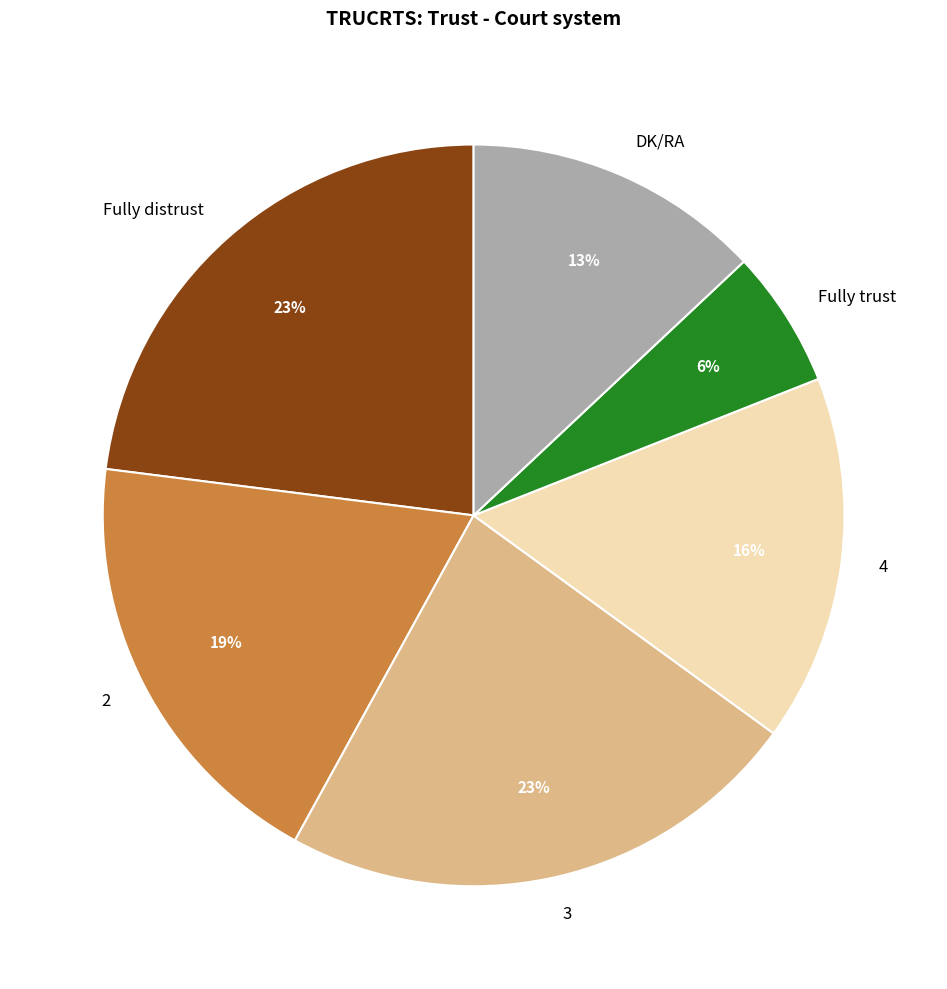

Is the sum of DK/RA and Fully trust greater than half?

No